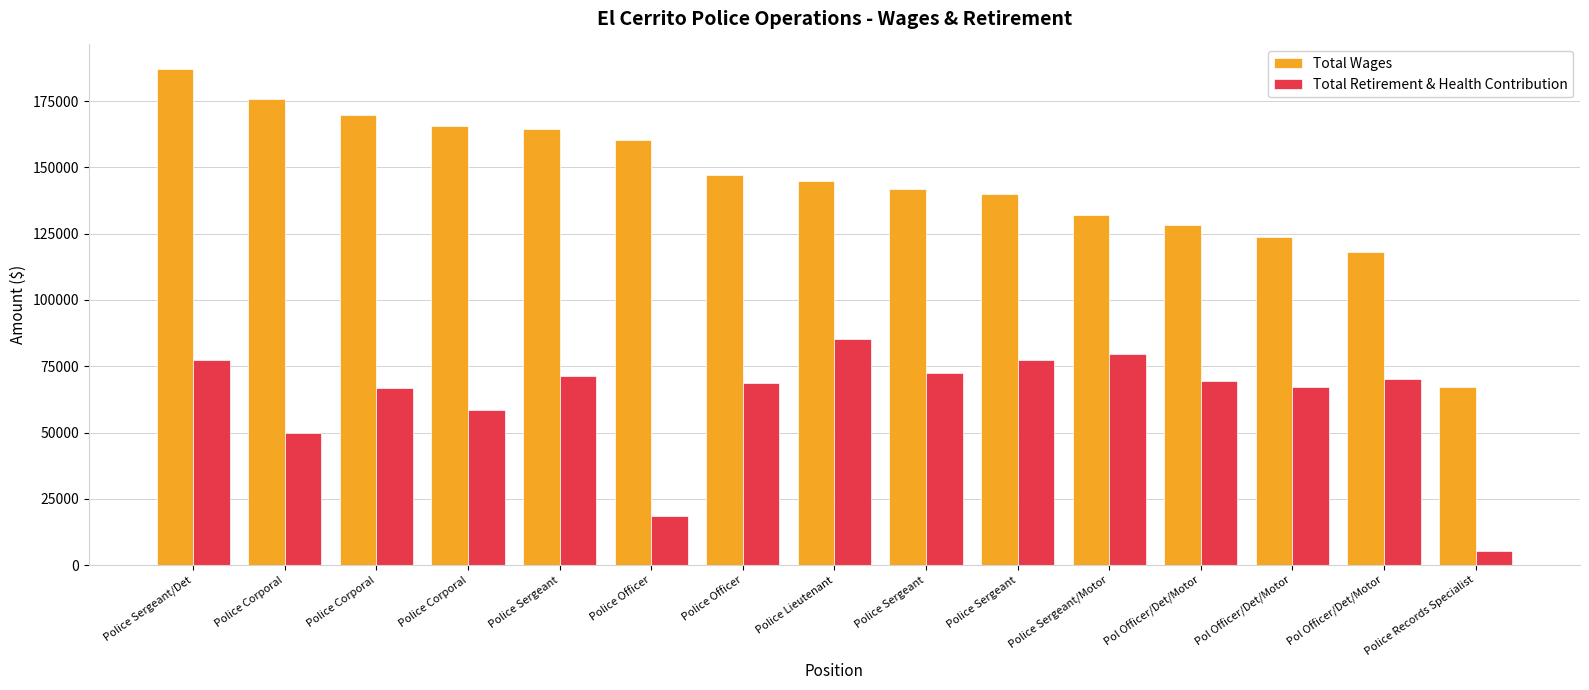

Which series changed the most between Police Corporal and Police Sergeant?

Total Wages